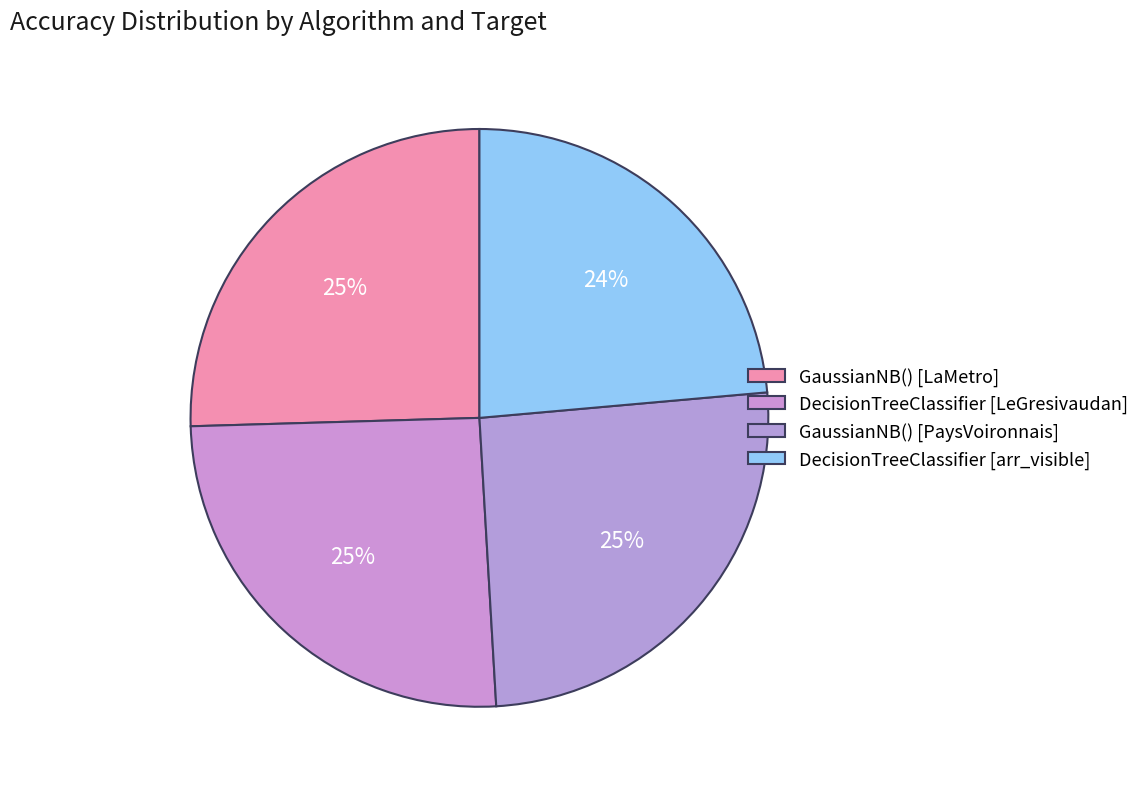

Does any single category account for the majority?

No